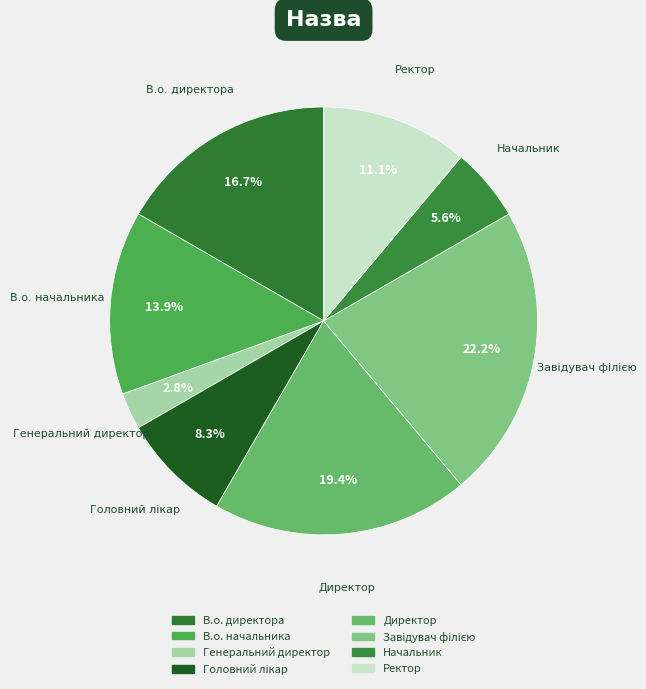

What percentage do Головний лікар and Ректор together represent?

19.4%